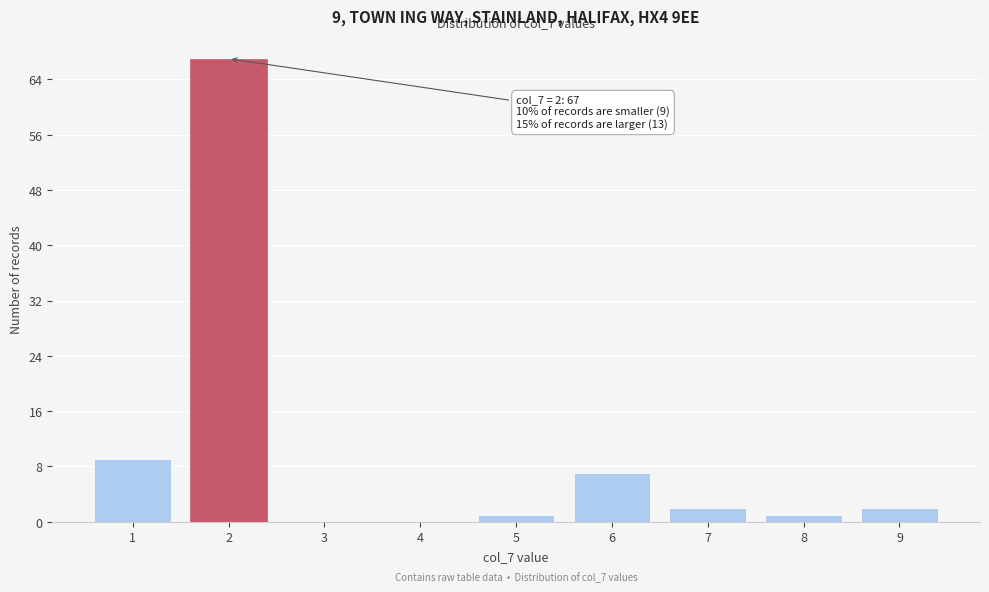

Reading left to right, what are all the values shown in this chart?

1=9	2=67	3=0	4=0	5=1	6=7	7=2	8=1	9=2